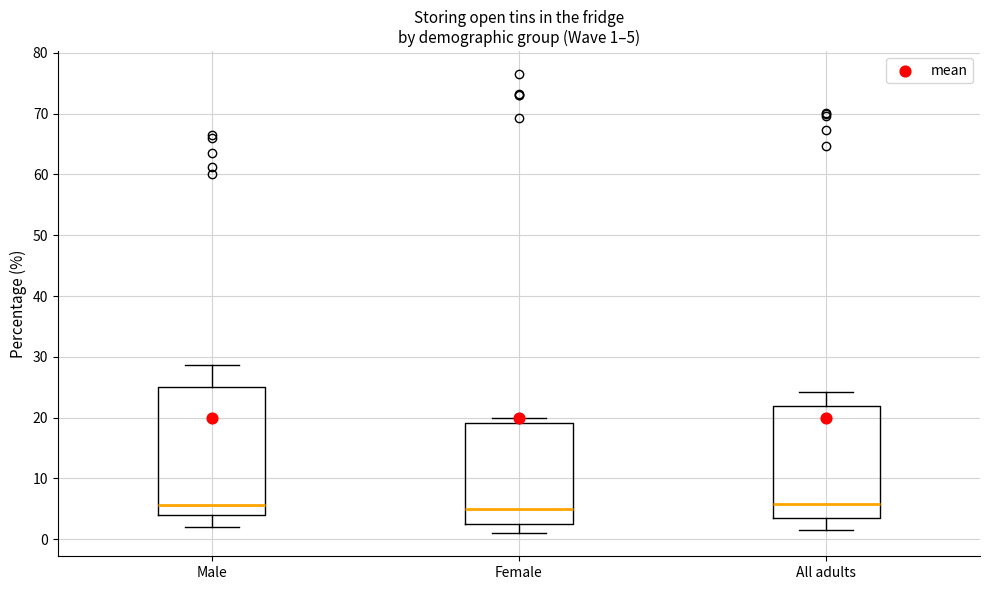

Which box is the tallest, from its lower edge to its upper edge?

Male